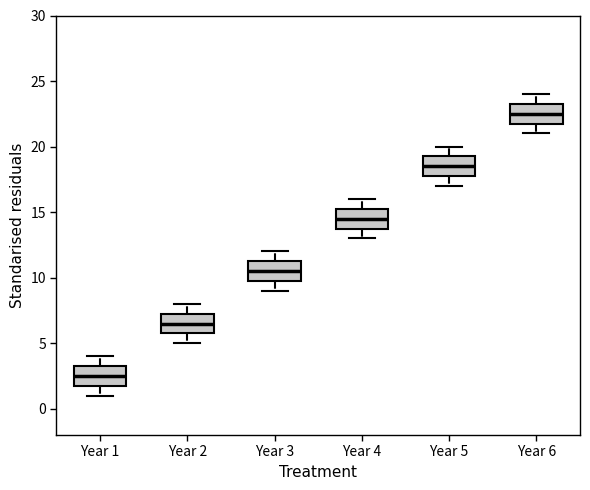

Reading left to right, read every box against the y-axis: the position of its median line, the range the box covers, and the ends of its whiskers. The values are not printed on the chart, so give them approximately, as read against the axis.

Year 1: median 2.5, box 2.0 to 3.5, whiskers 1.0 to 4.0
Year 2: median 6.5, box 6.0 to 7.5, whiskers 5.0 to 8.0
Year 3: median 10.5, box 10.0 to 11.5, whiskers 9.0 to 12.0
Year 4: median 14.5, box 14.0 to 15.5, whiskers 13.0 to 16.0
Year 5: median 18.5, box 18.0 to 19.5, whiskers 17.0 to 20.0
Year 6: median 22.5, box 22.0 to 23.5, whiskers 21.0 to 24.0